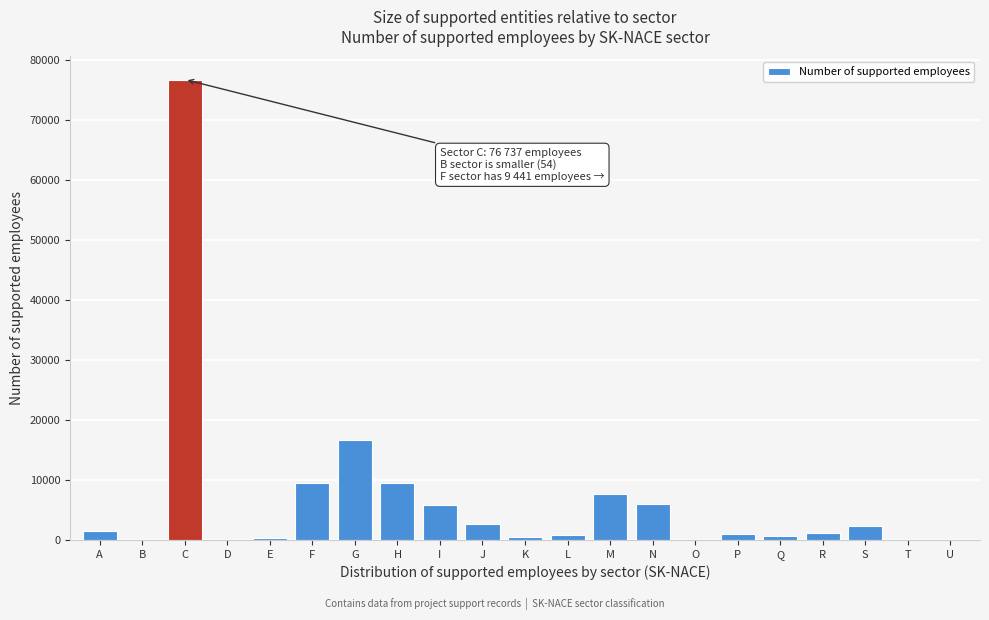

Between G and B, which is larger?

G